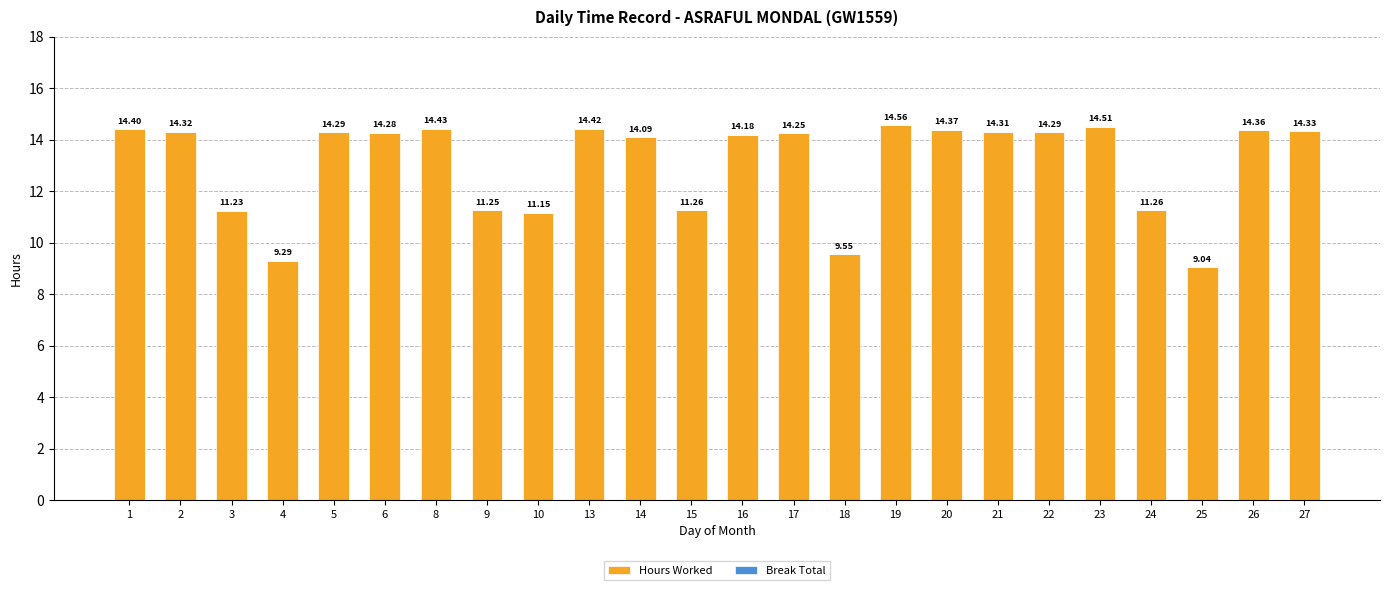

What is the change in value from 10 to 14?

+2.9